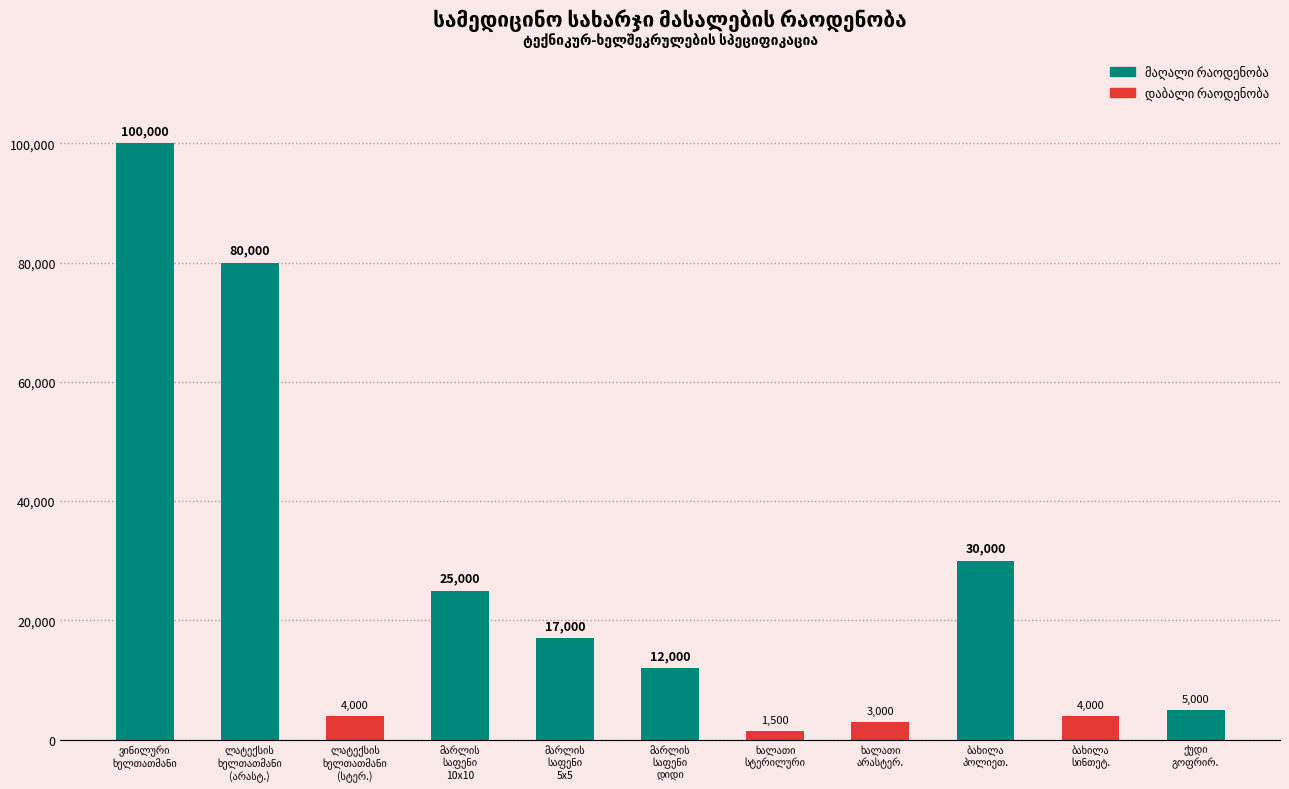

What is the greatest value displayed?

100000